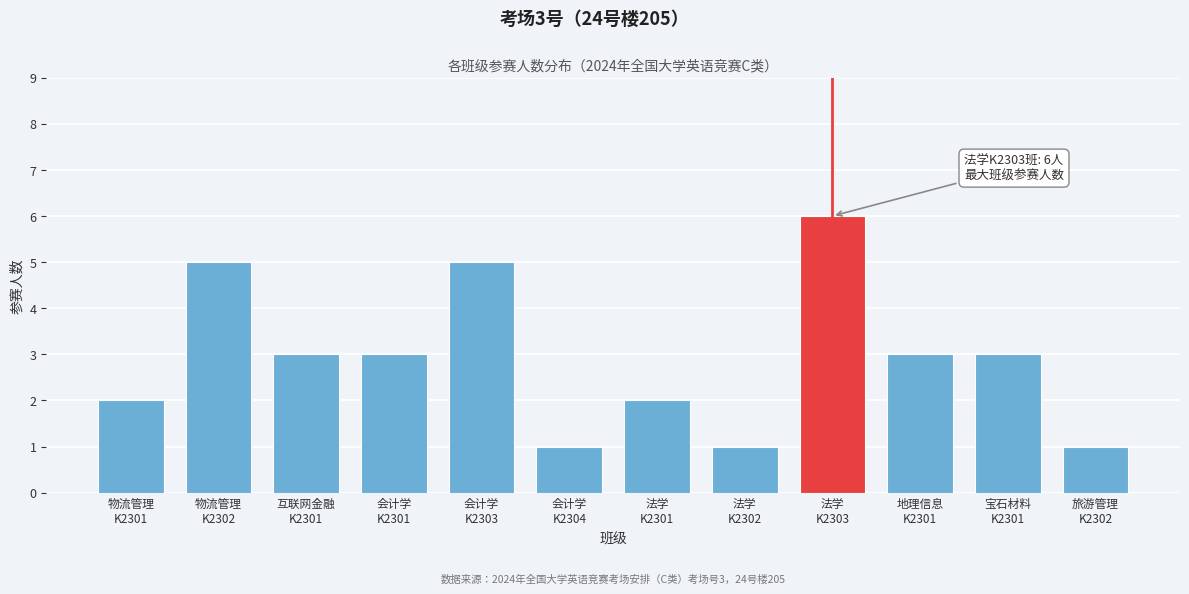

Reading left to right, list all the values displayed in this chart.

2	5	3	3	5	1	2	1	6	3	3	1